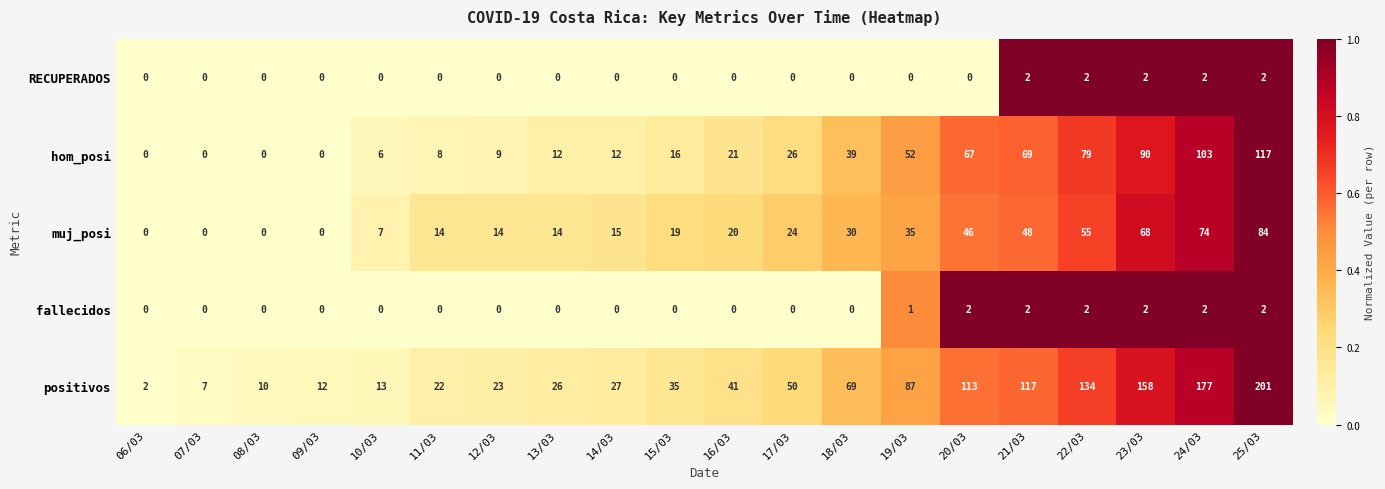

Is it true that fallecidos equals 2 at 21/03?

True